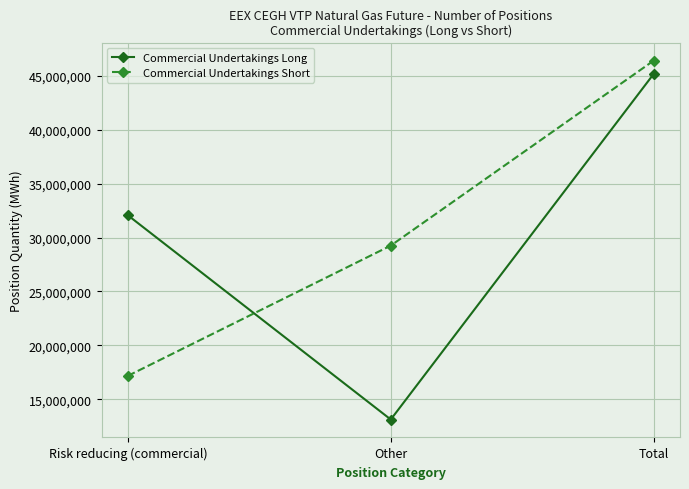

At which category is the sum across all series the highest?

Total